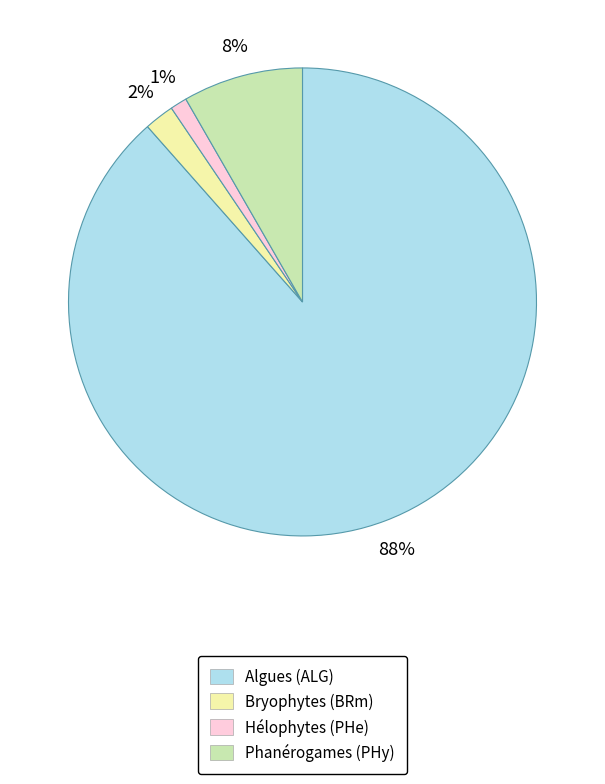

Is there a majority slice in this chart?

Yes